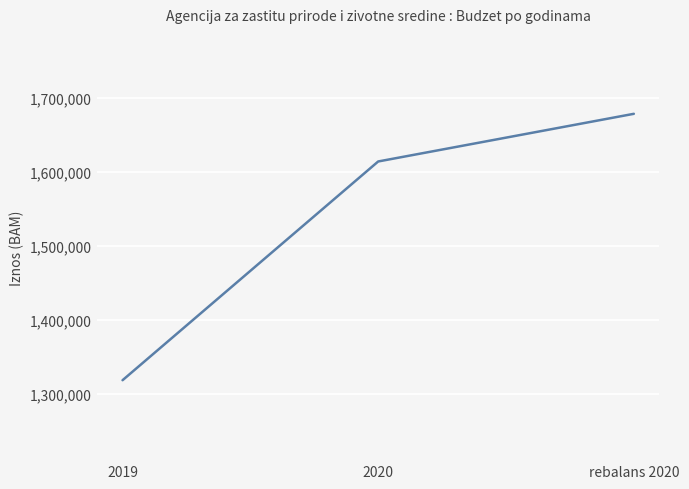

List the labels in order of value, largest first.

rebalans 2020, 2020, 2019